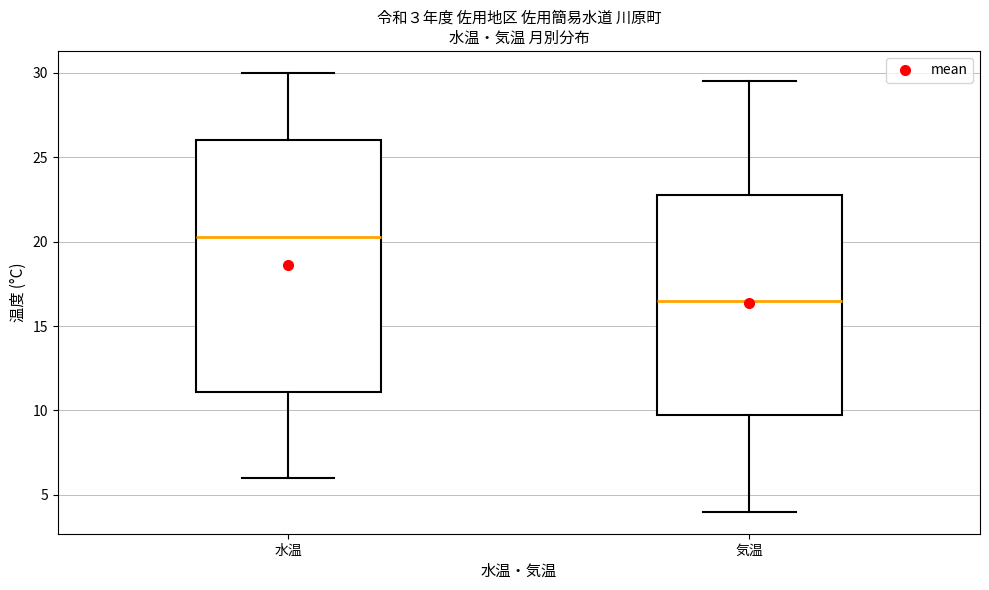

Comparing the boxes themselves (not the whiskers), which one is the tallest?

水温